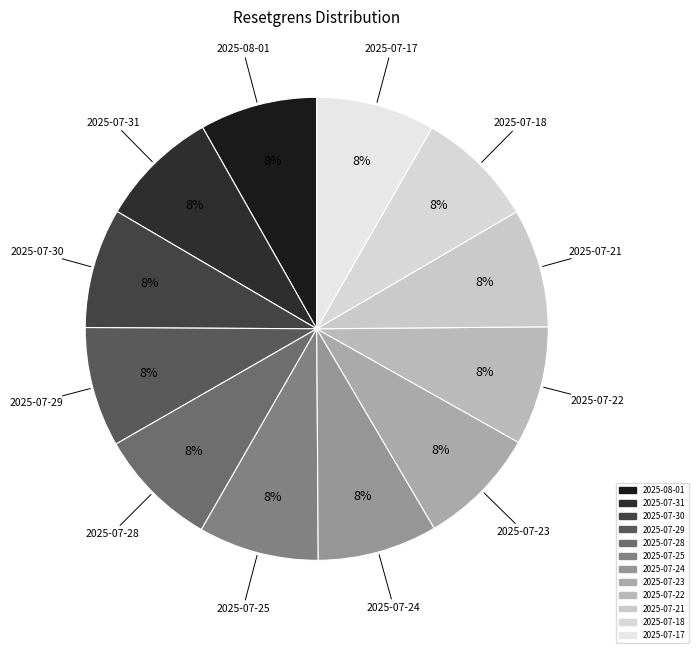

To the nearest percent, what percentage of the pie is 2025-07-23?

8%